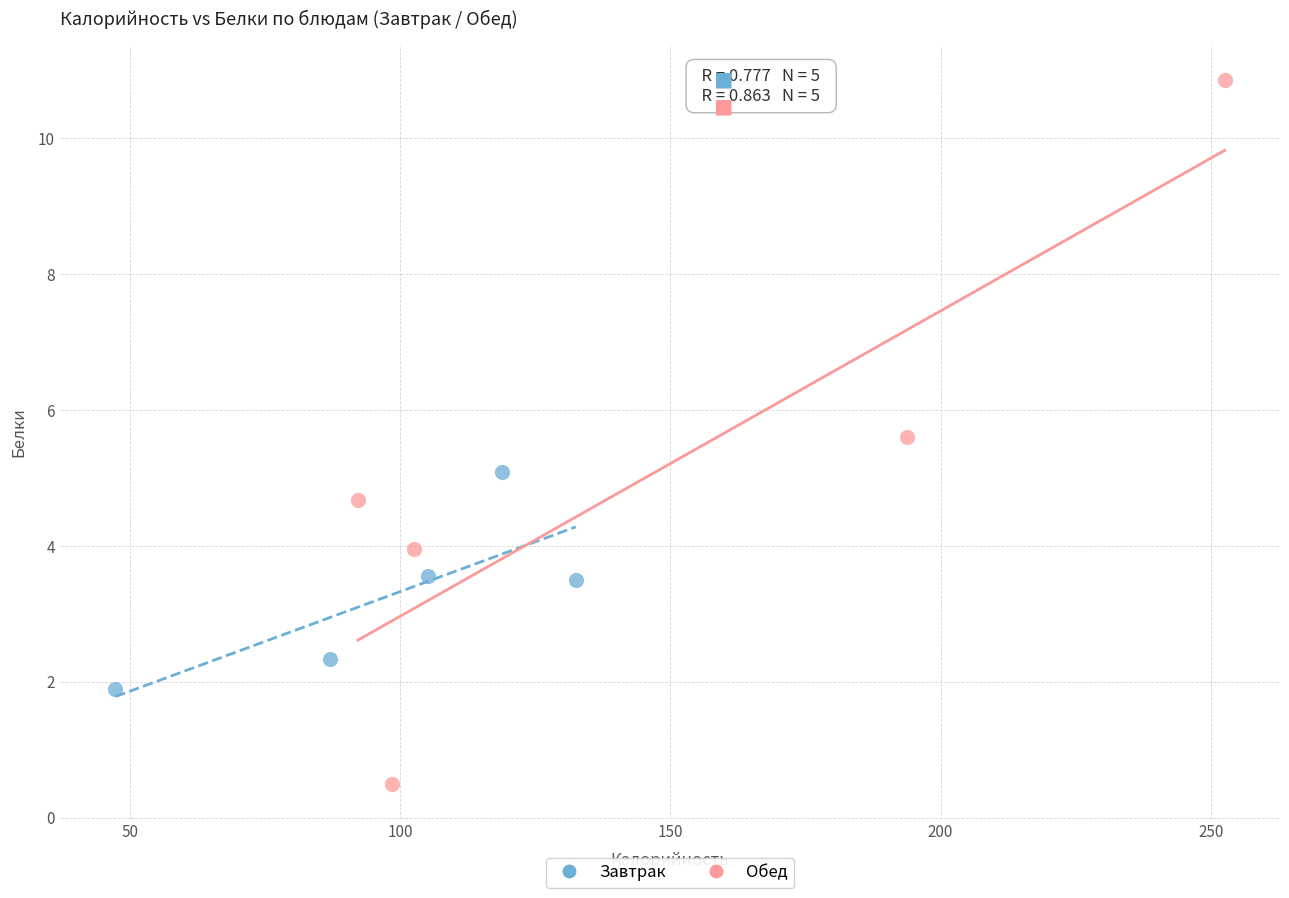

Which series has the widest spread of Y values?

Обед